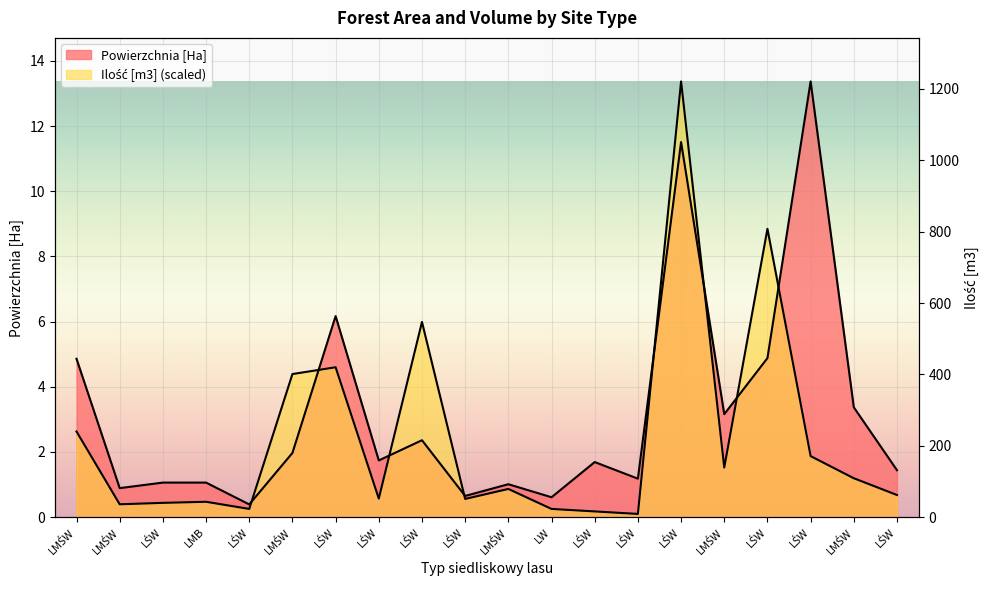

At which category does Powierzchnia [Ha] reach its first local peak?

LŚW